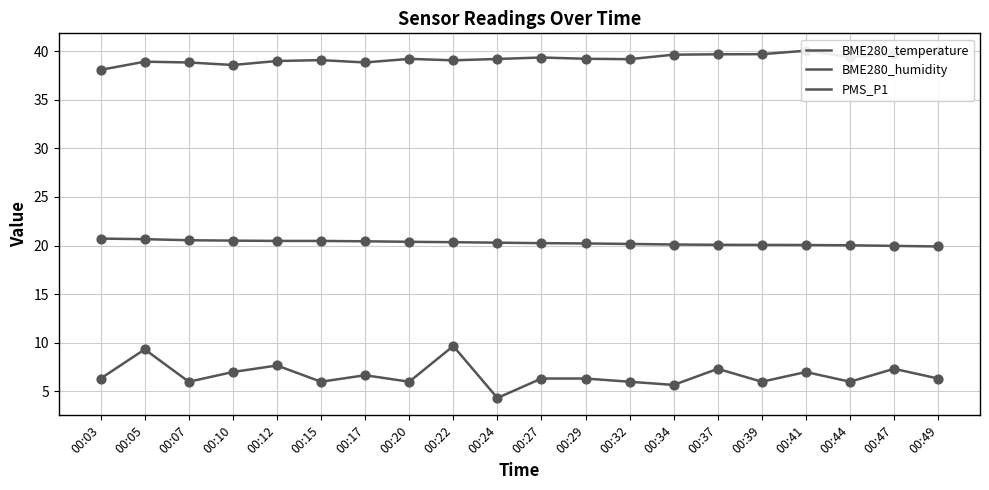

At how many categories does at least one series exceed 24?

20